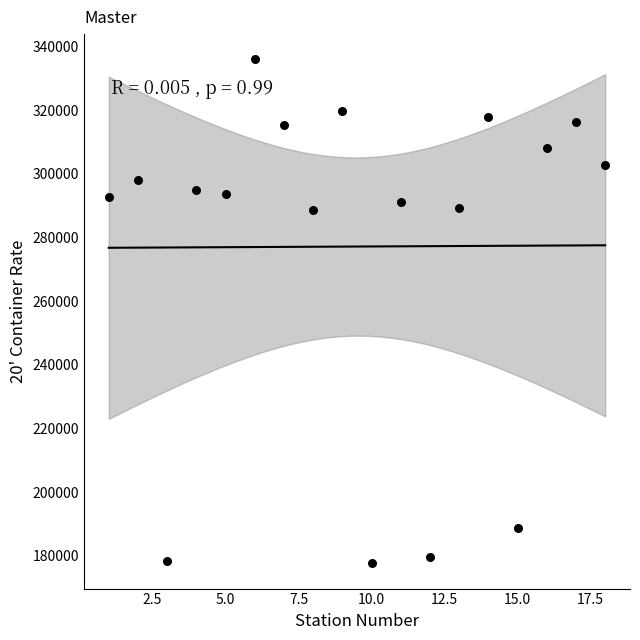

What is the range of X values (max minus min)?

17